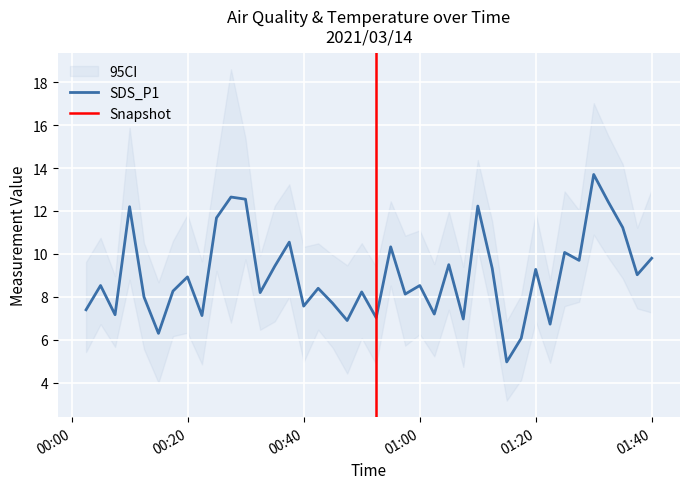

What is the lowest value of the SDS_P1 series?

5.0